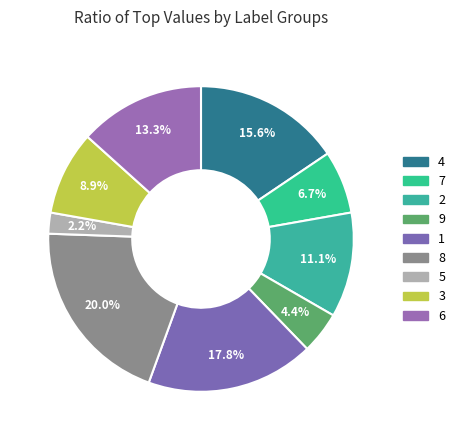

How many slices are in this pie chart?

9